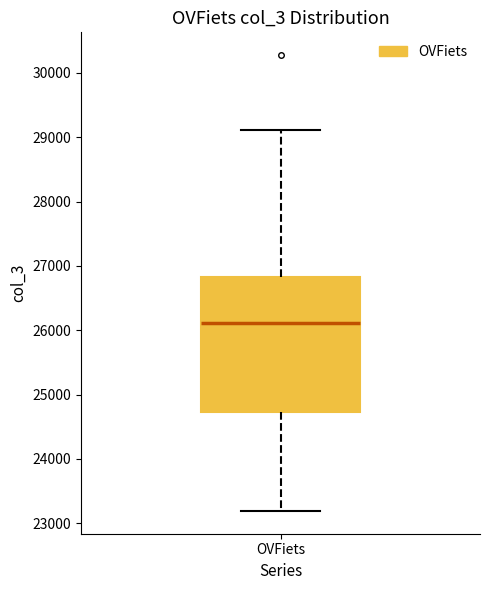

Transcribe this box plot: give where the median line is, the range the box spans, and where the two whiskers end, as read against the y-axis. The values are not printed on the chart, so give them approximately, as read against the axis.

median 26100, box 24700 to 26800, whiskers 23200 to 29100